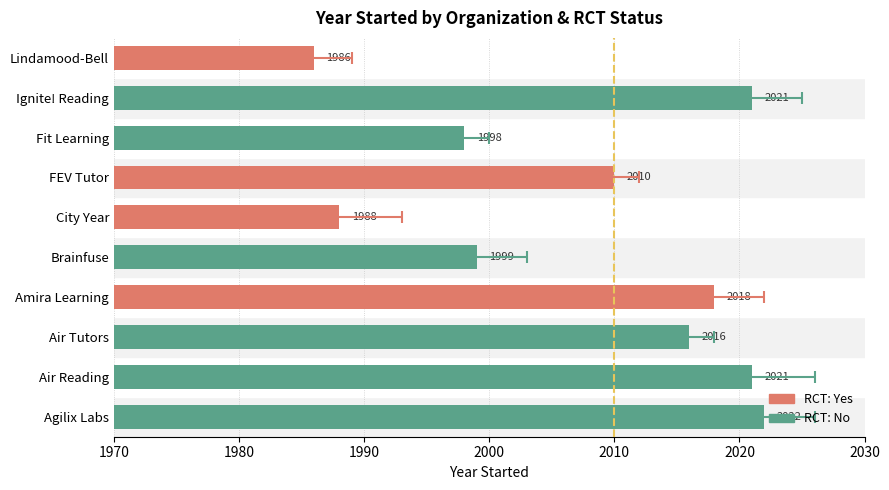

Is it true that the value at FEV Tutor is 2010?

True